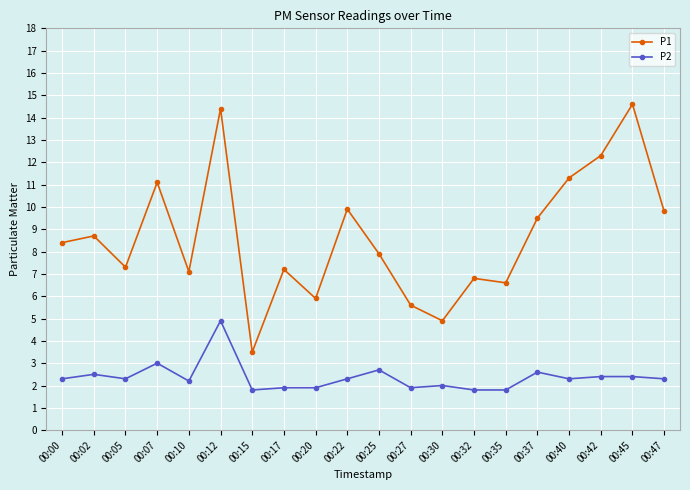

Which category has the lowest value in the P1 series?

00:15